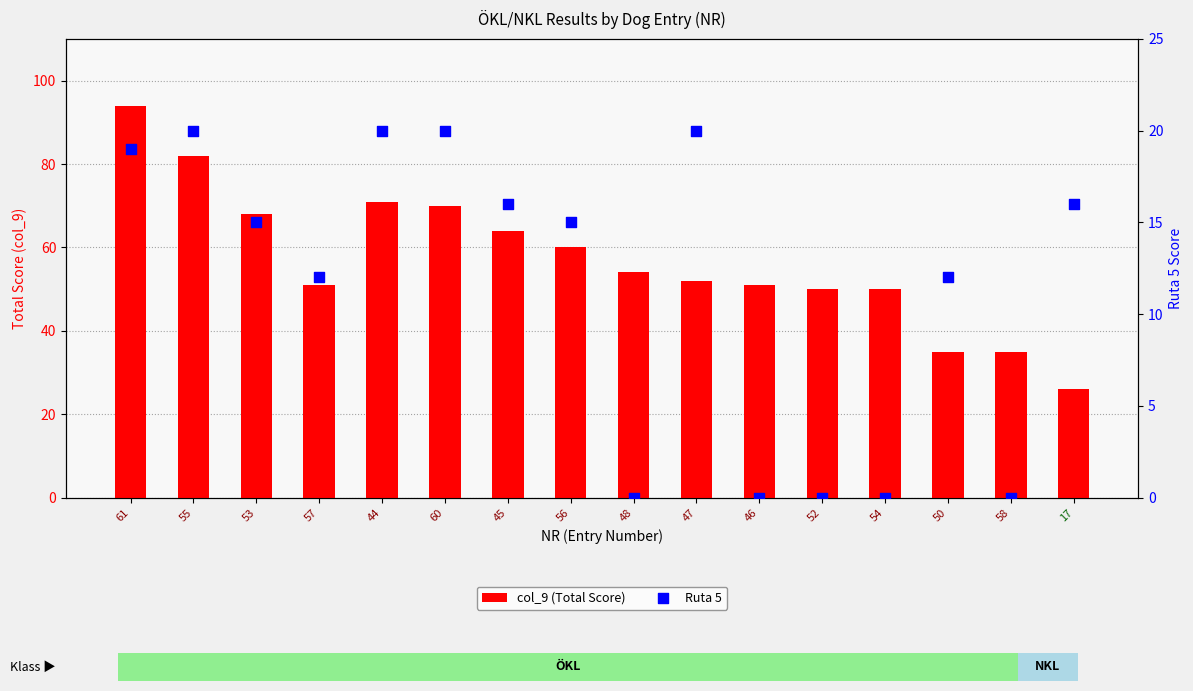

At which category is the sum across all series the highest?

61